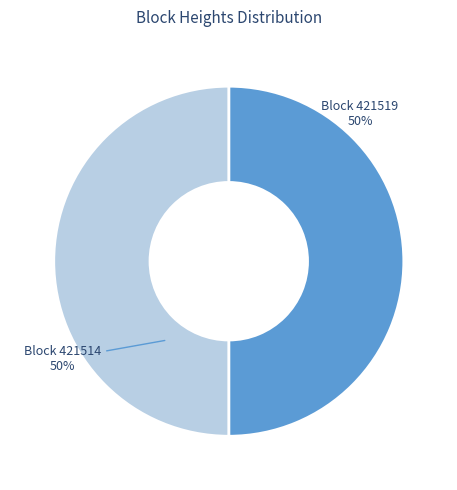

To the nearest percent, what is the average slice percentage?

50%